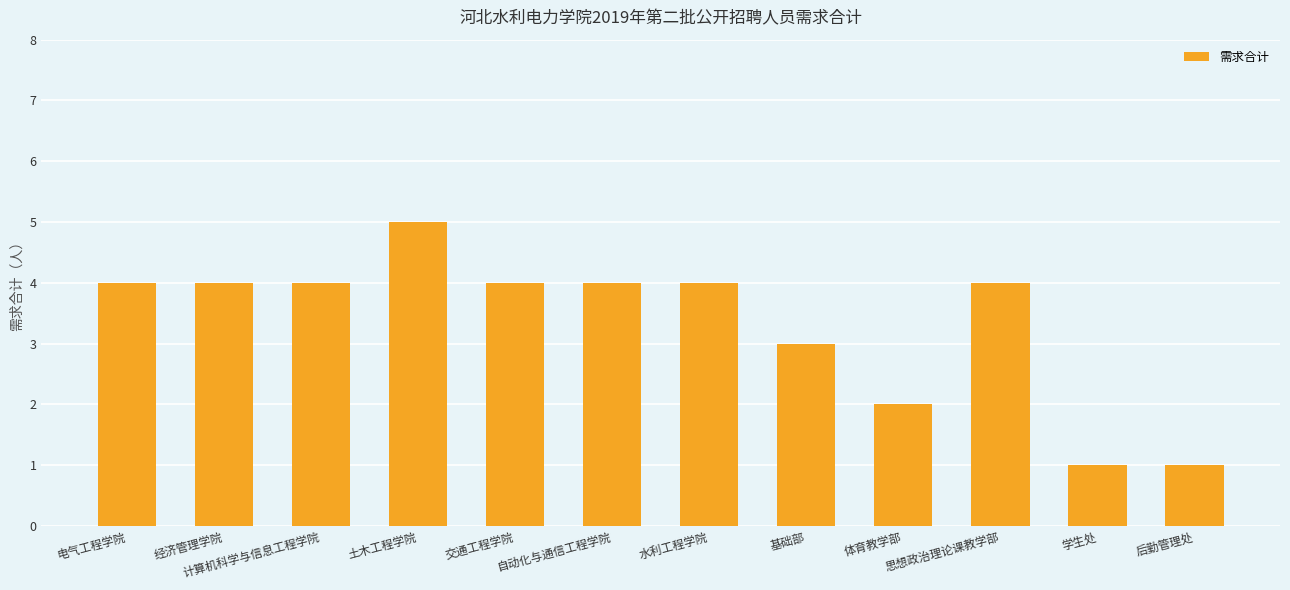

The chart shows a value of 1 at 水利工程学院. True or false?

False